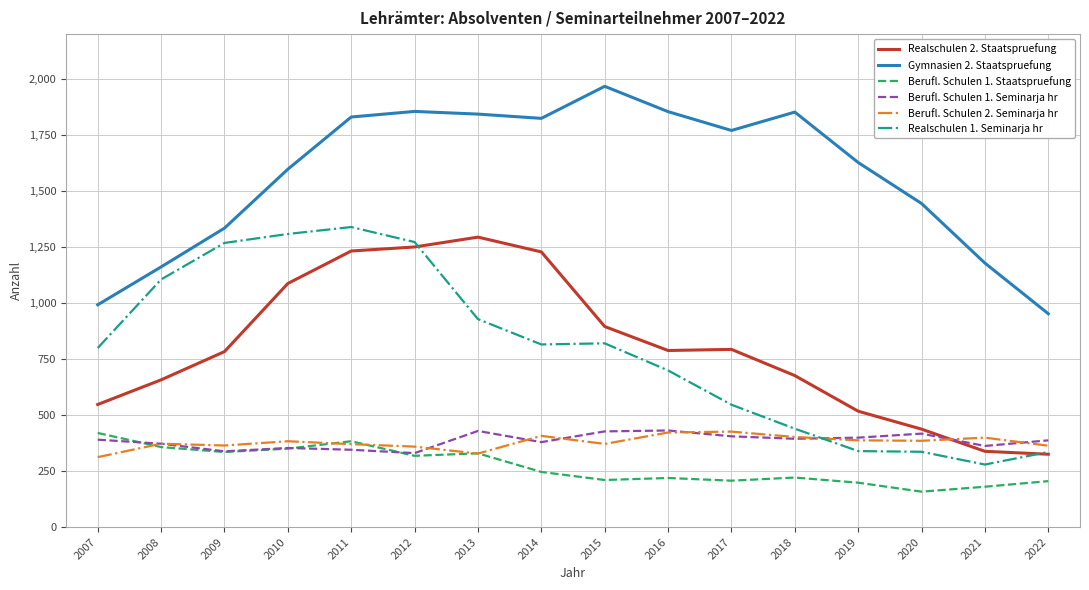

Between 2012 and 2020, which series saw the biggest shift?

Realschulen 1. Seminarja hr